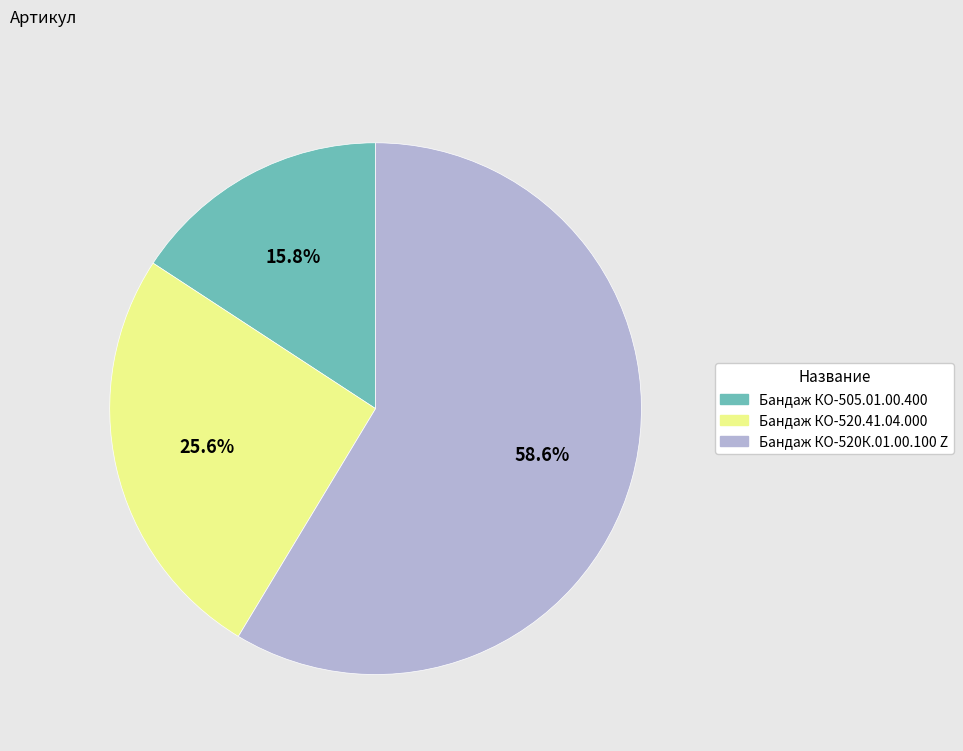

Count the number of slices in the pie.

3